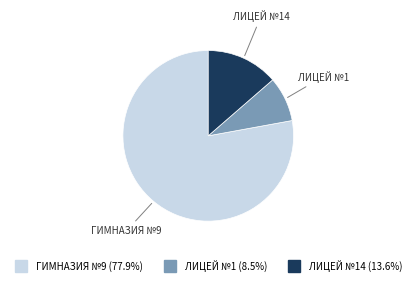

Is there any slice that represents more than half of the pie?

Yes